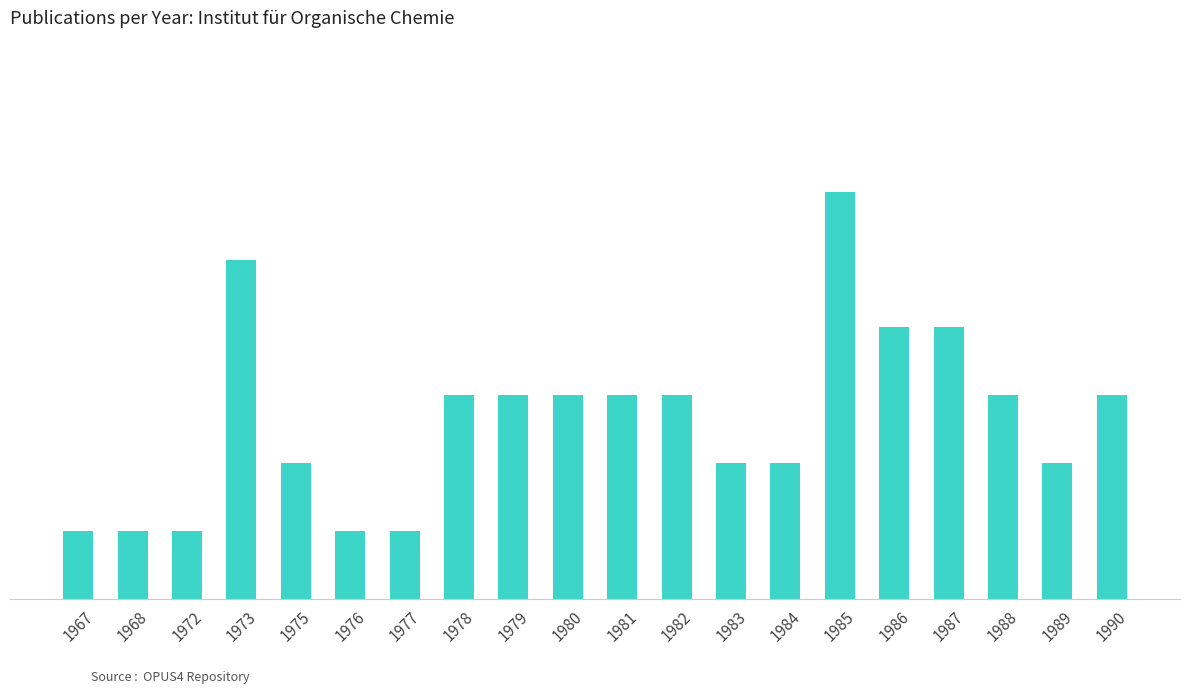

What is the smallest value displayed?

1